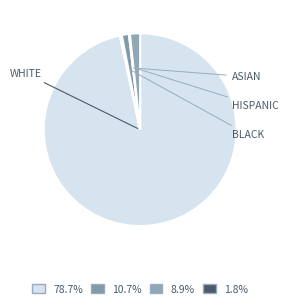

What is the smallest slice in the pie chart?

HISPANIC